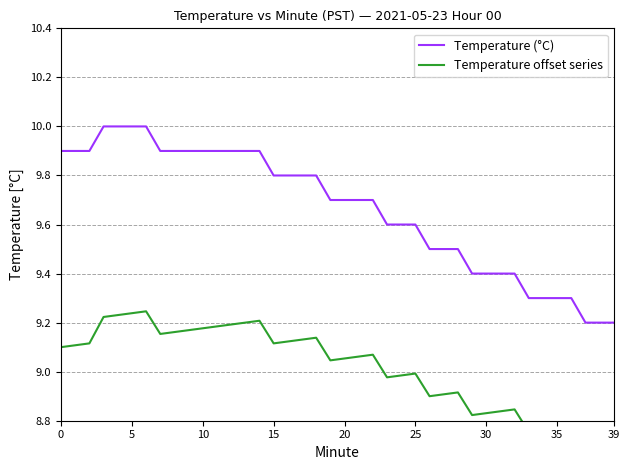

List the series in order of their peak value, lowest first.

Temperature offset series, Temperature (°C)